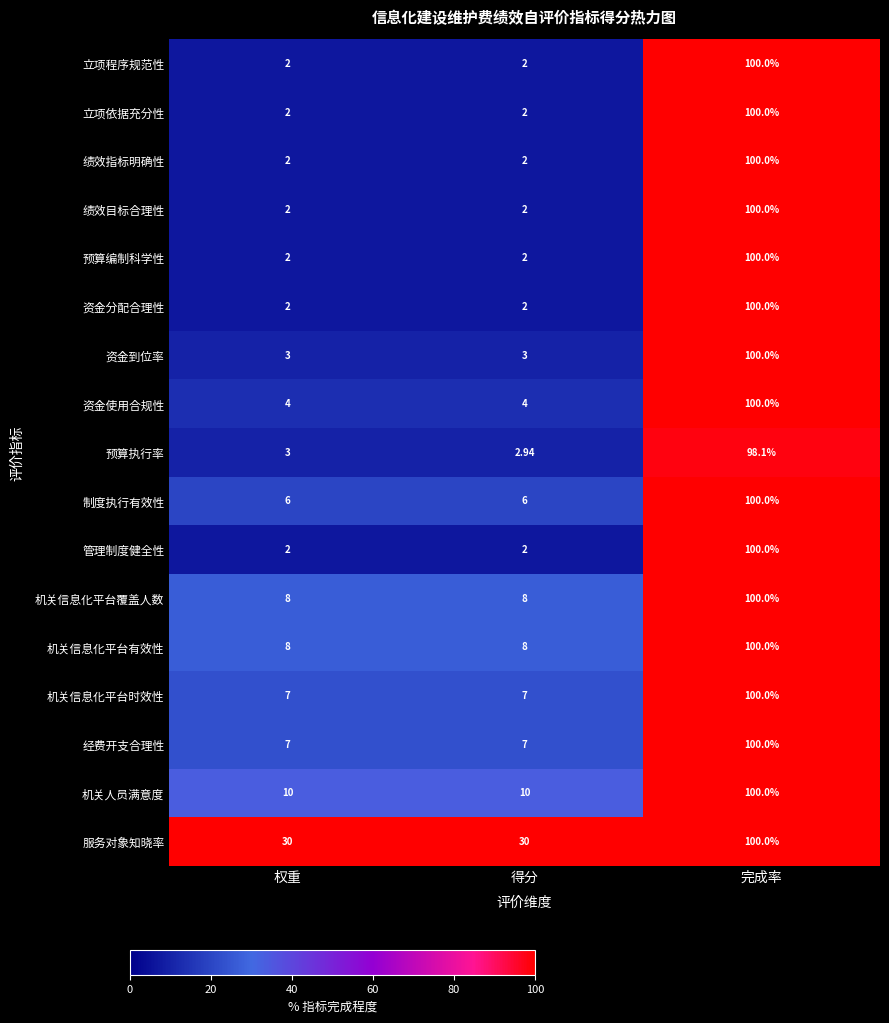

Between 权重 and 得分, which series saw the biggest shift?

预算执行率